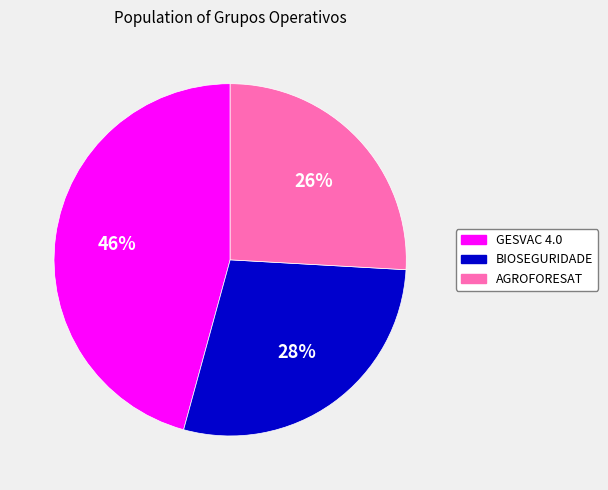

To the nearest percent, what percentage of the pie is AGROFORESAT?

26%